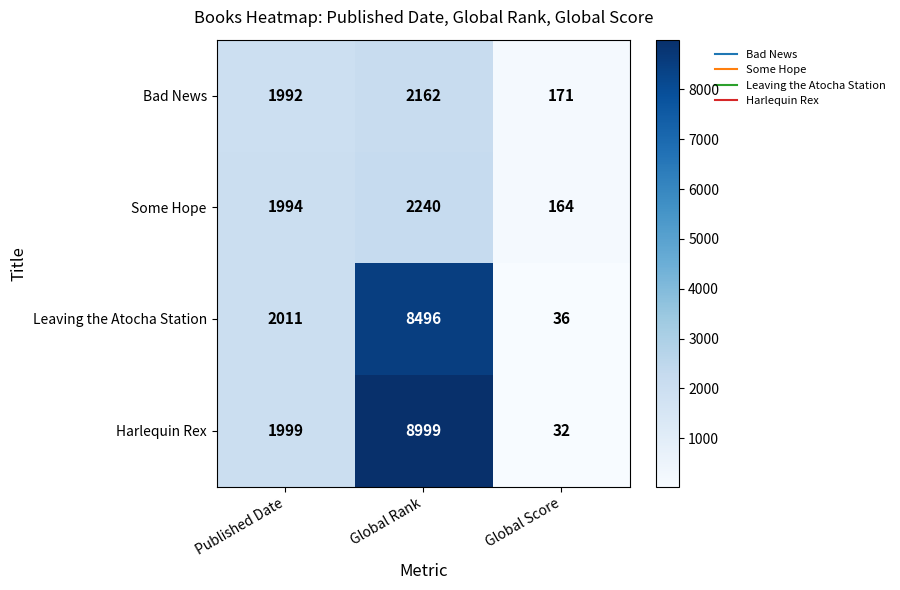

How many data points does each series have?

3